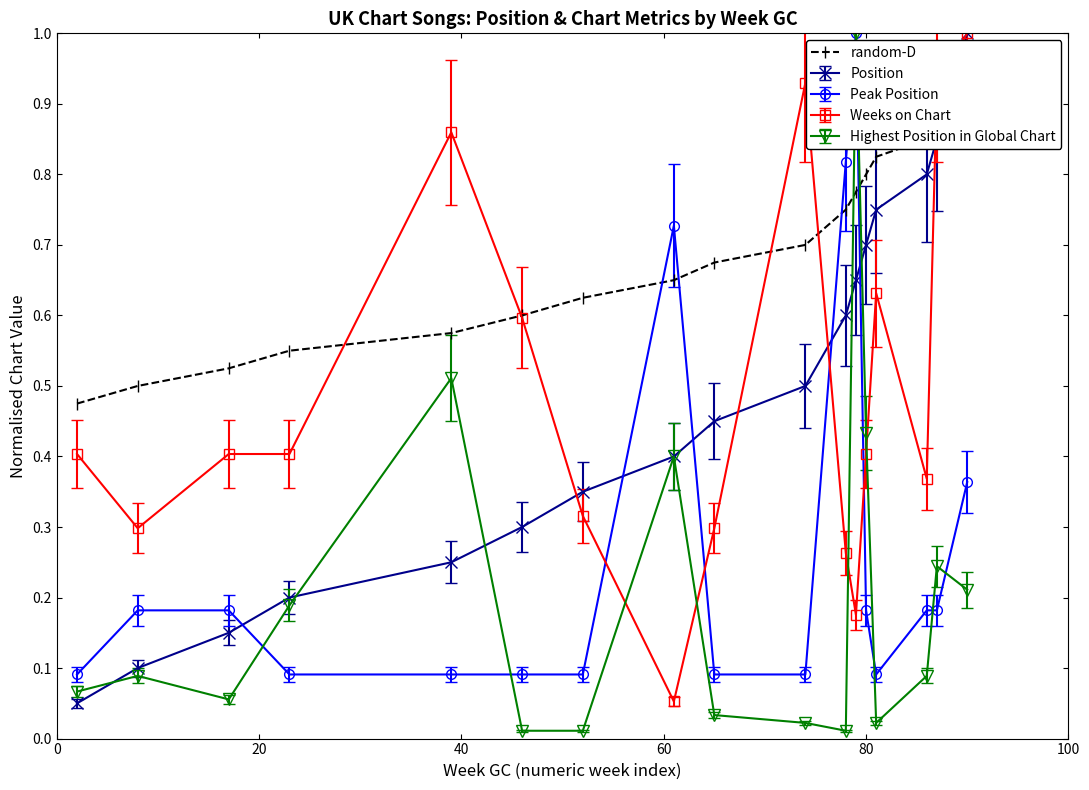

True or false: Position and Peak Position cross at least once.

True